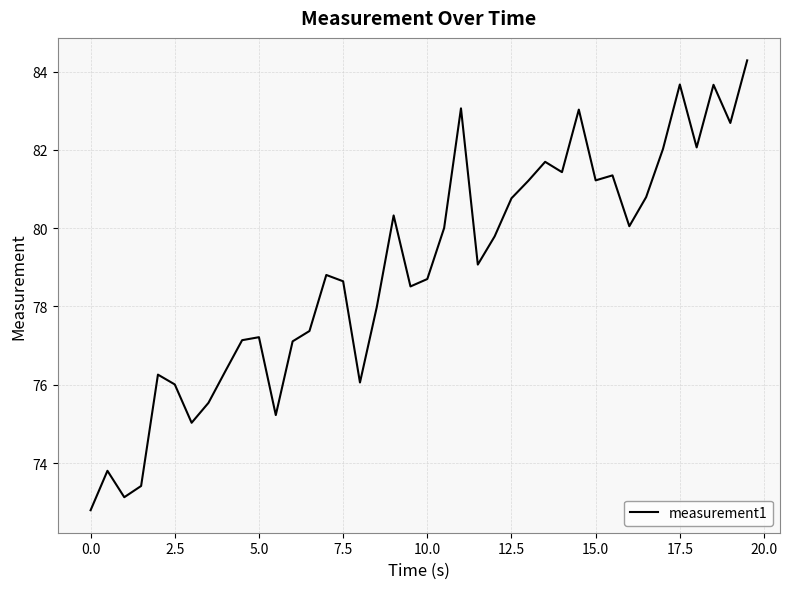

Count the number of data series in this chart.

1